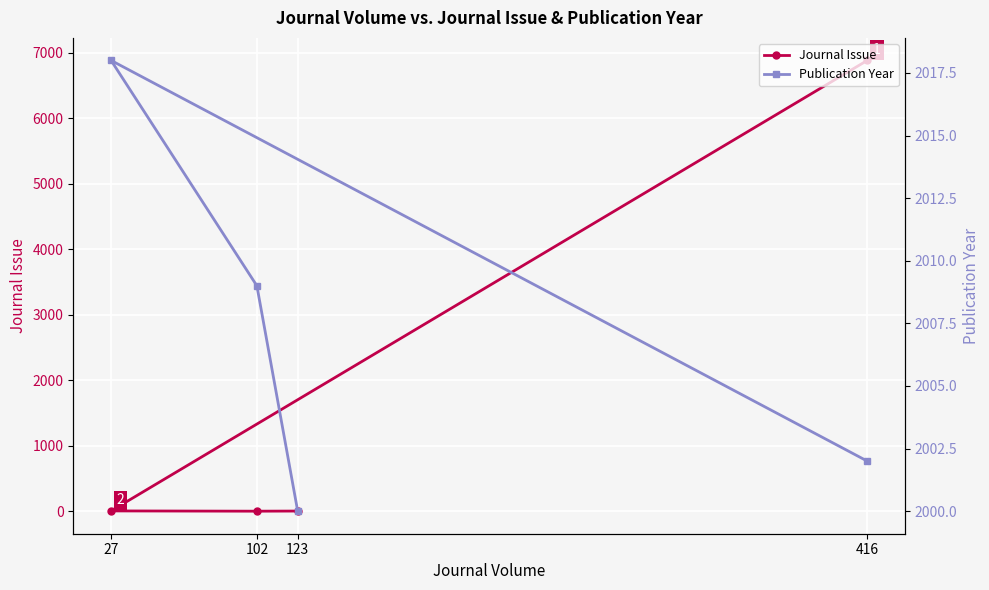

What is the value of the Journal Issue point at the 4th from the left?

6883